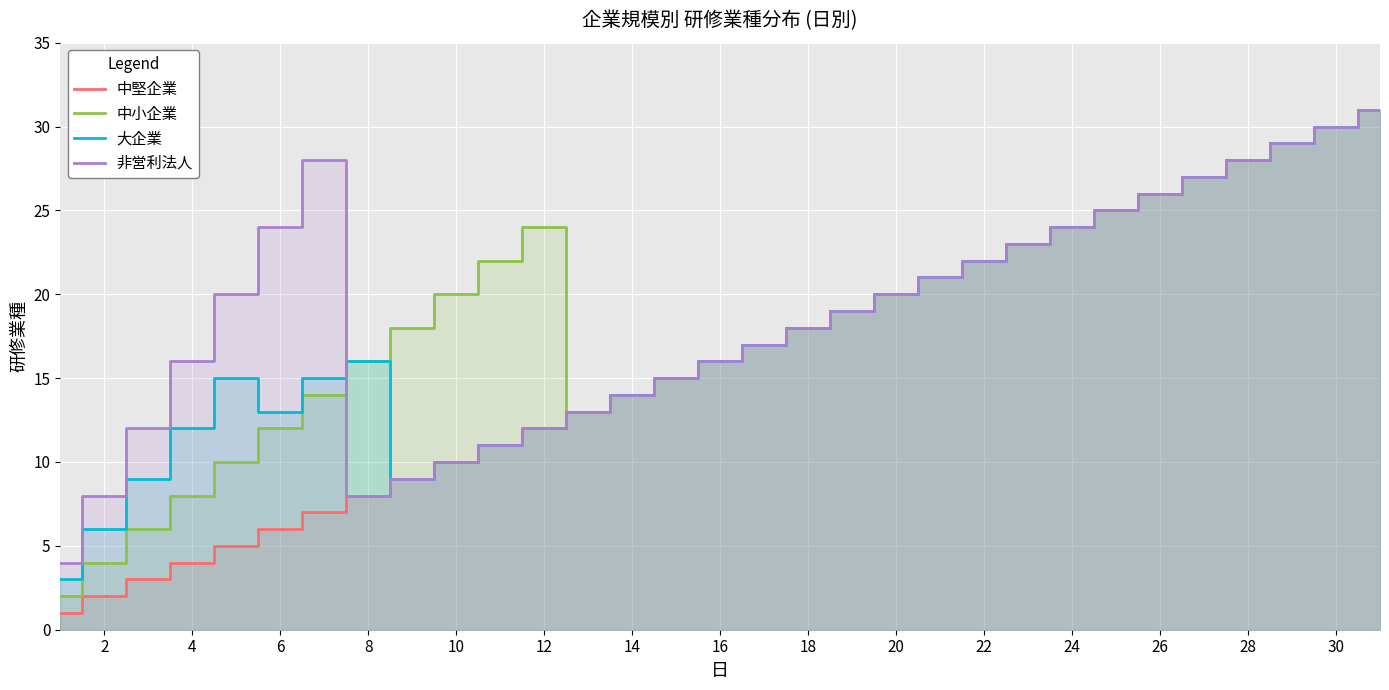

The value of 大企業 at 14 is 14. True or false?

True